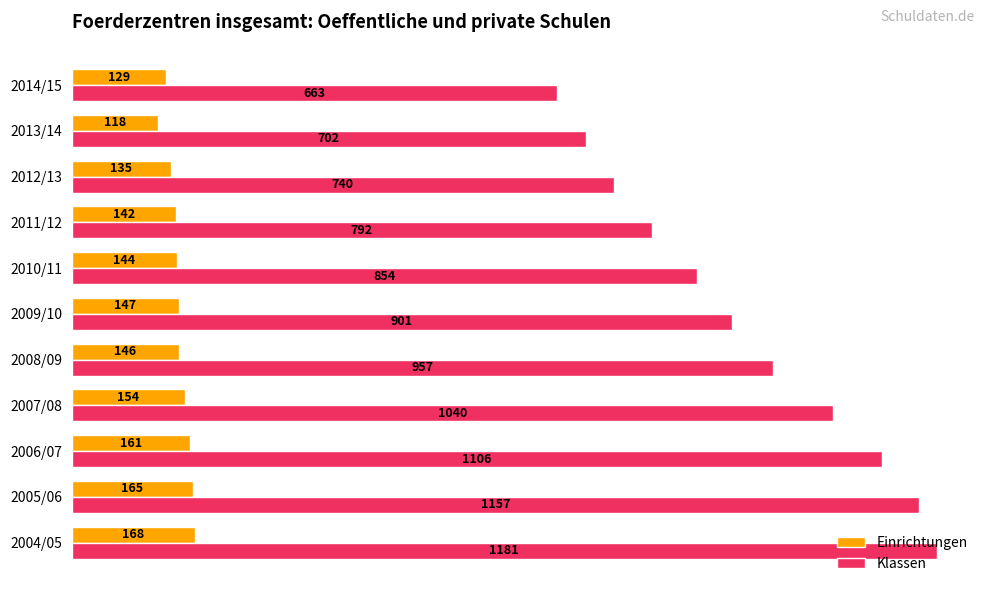

What is the minimum value shown in the chart?

118